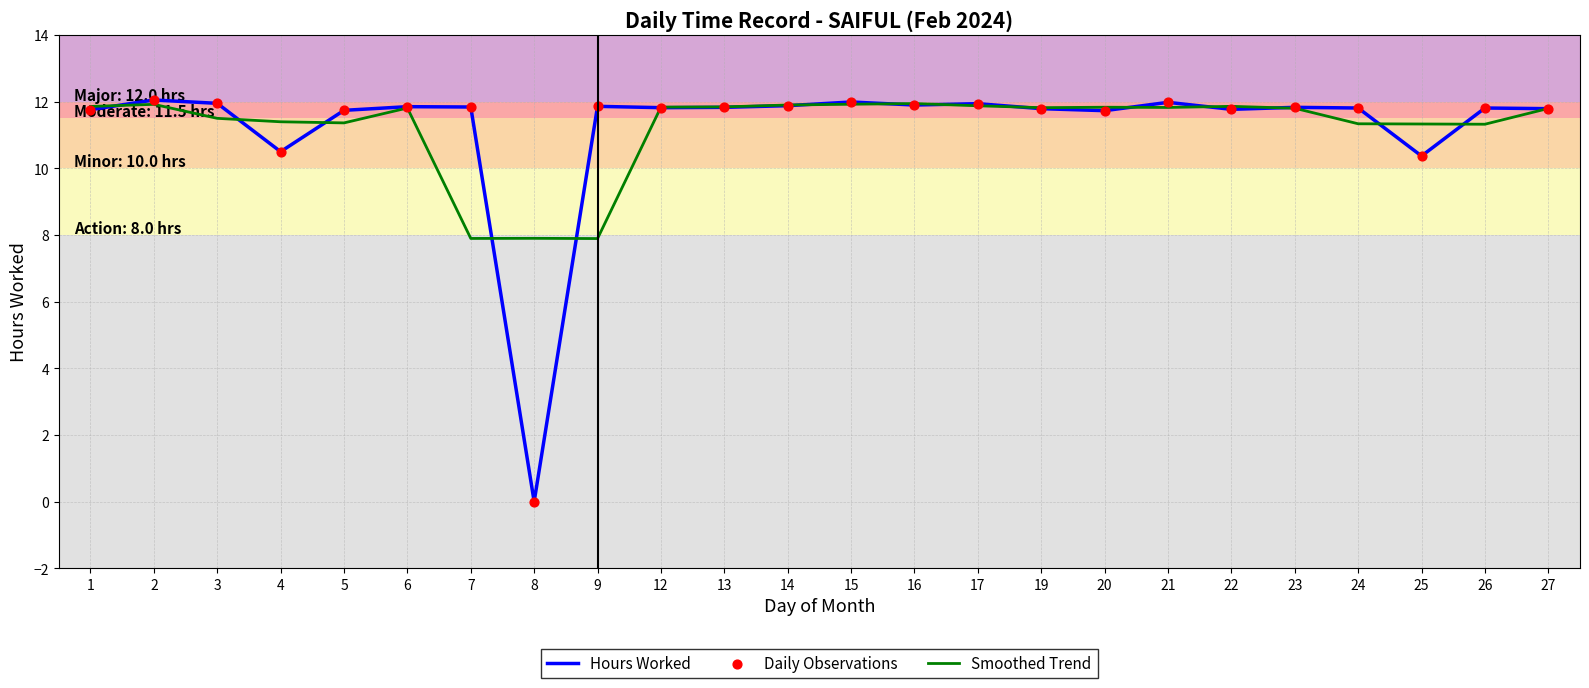

Is the value of Hours Worked at 25 greater than the value of Smoothed Trend at 23?

No